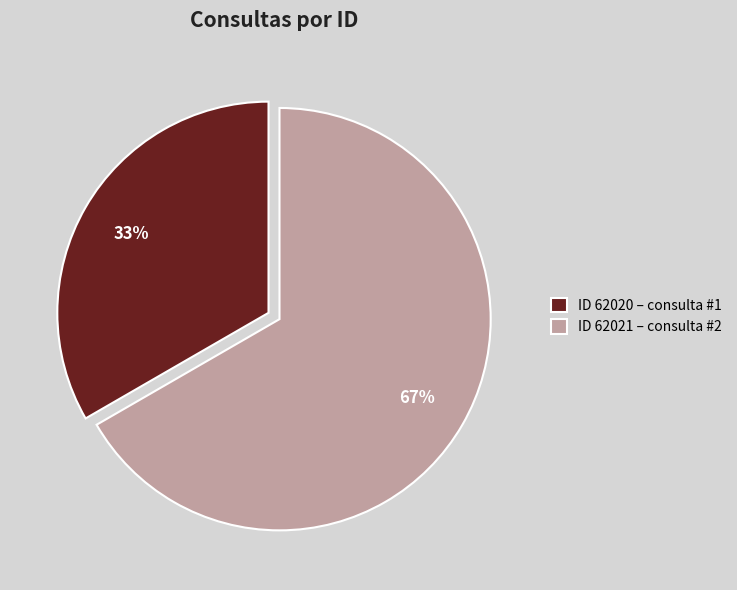

What is the ratio of the value at ID 62021 – consulta #2 to the value at ID 62020 – consulta #1?

2.0